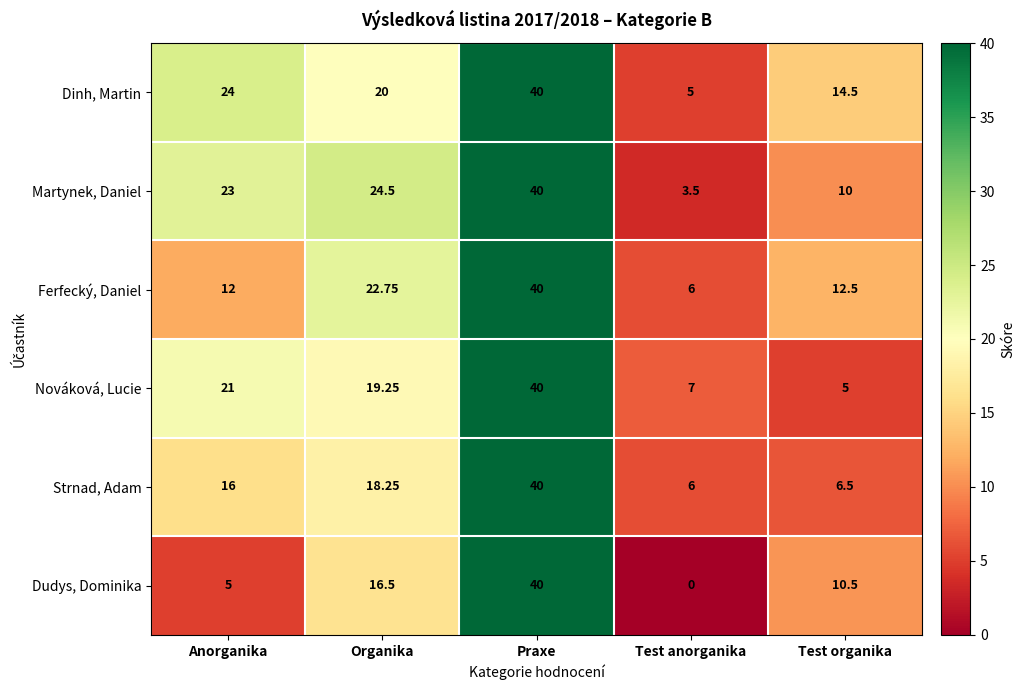

What is the spread (max minus min) of values at Test anorganika?

7.0